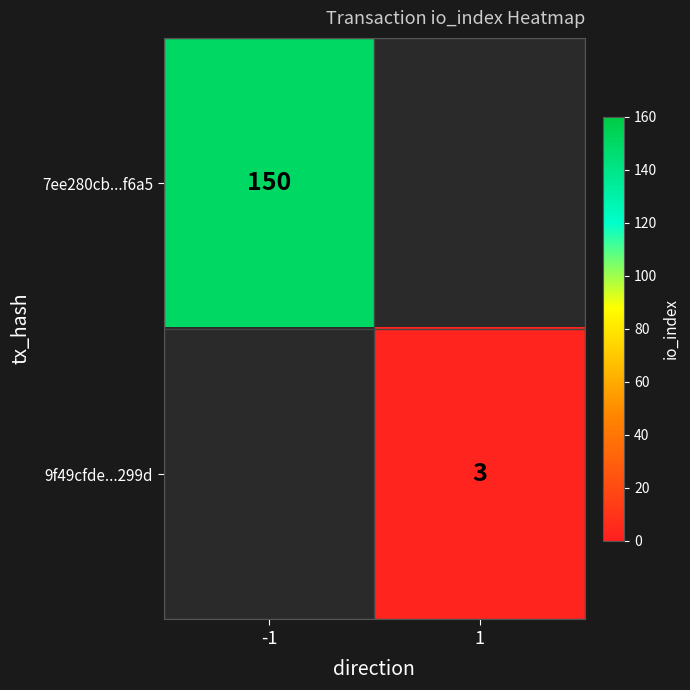

The 7ee280cb...f6a5 series shows 87 at -1. True or false?

False